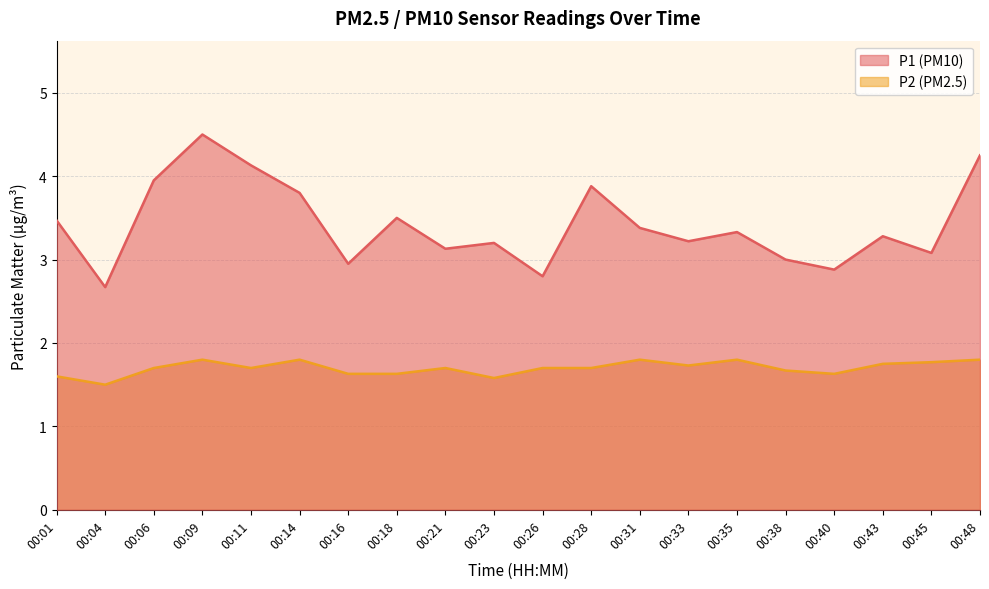

Which series has the largest total across all categories?

P1